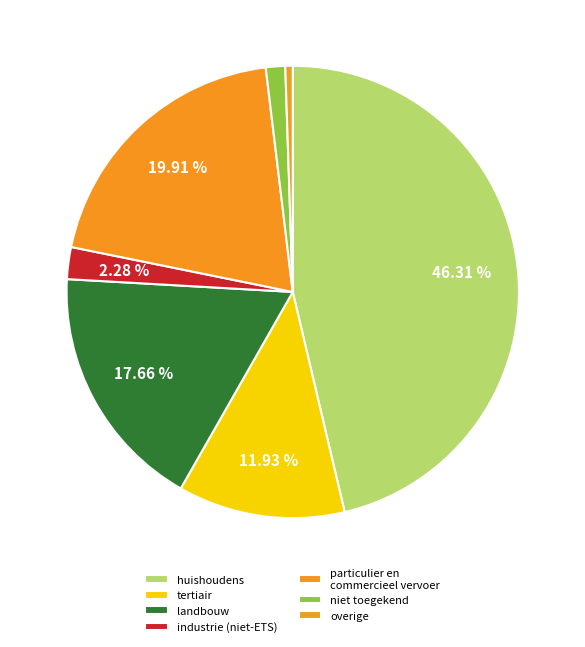

What percentage is the huishoudens slice, to the nearest percent?

46%